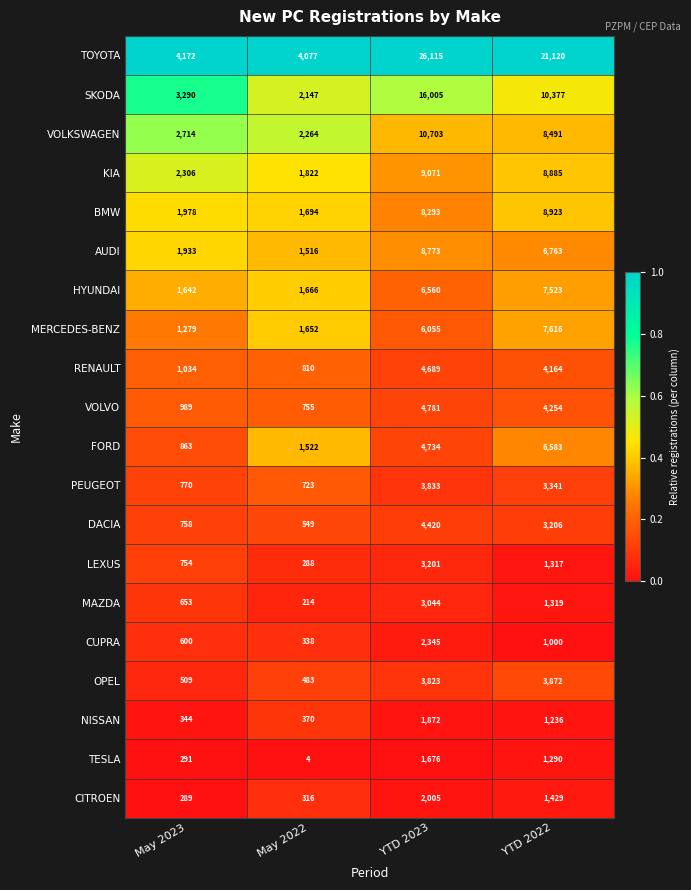

What is the lowest value of the KIA series?

1822